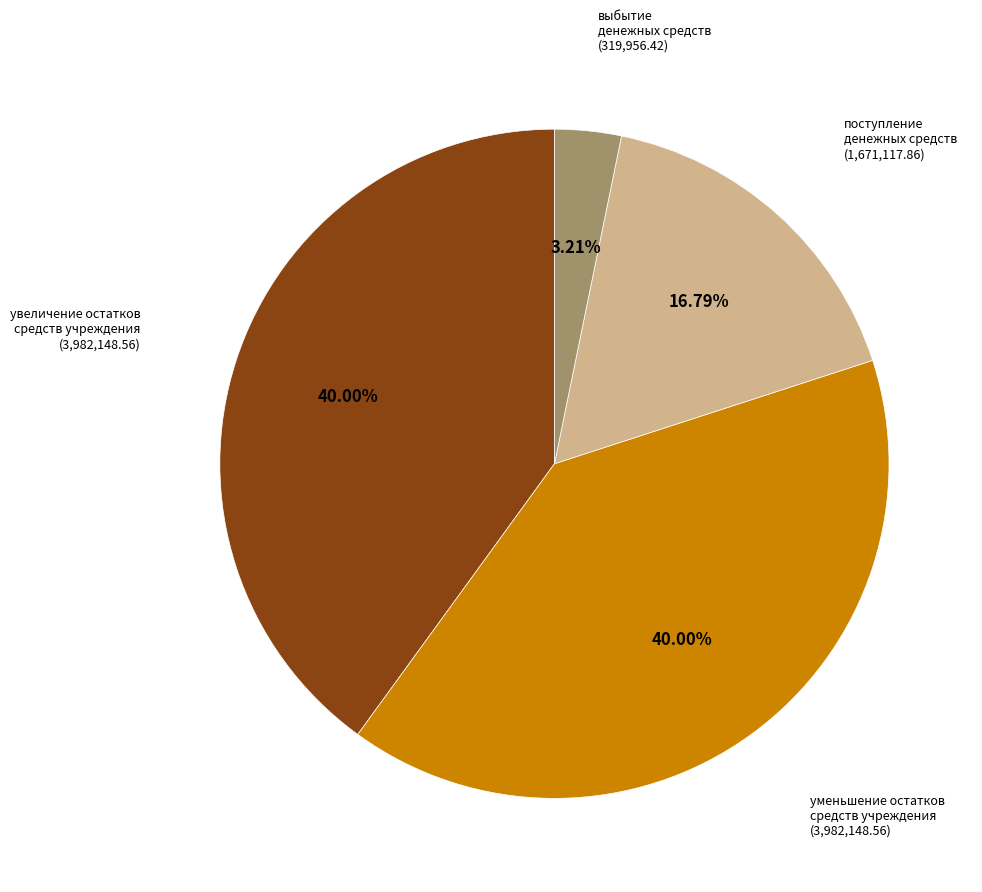

Is there a majority slice in this chart?

No